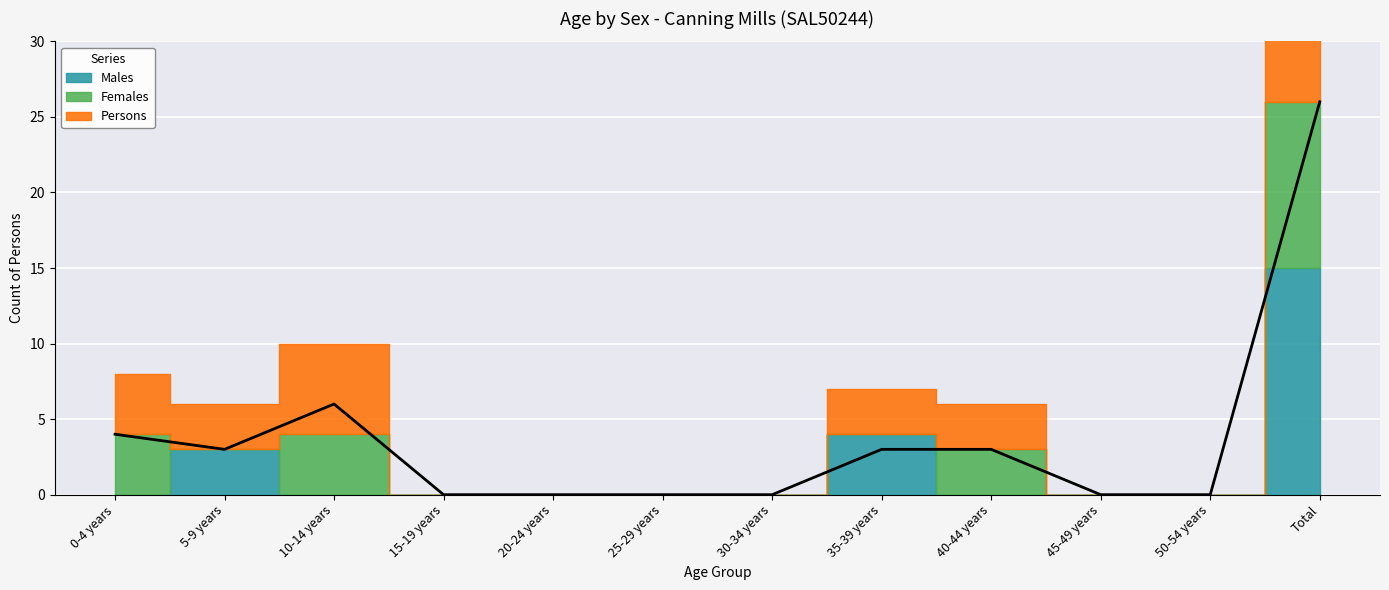

Reading left to right, transcribe all the data shown in this chart.

Males: 0	3	0	0	0	0	0	4	0	0	0	15
Females: 4	0	4	0	0	0	0	0	3	0	0	11
Persons: 4	3	6	0	0	0	0	3	3	0	0	26